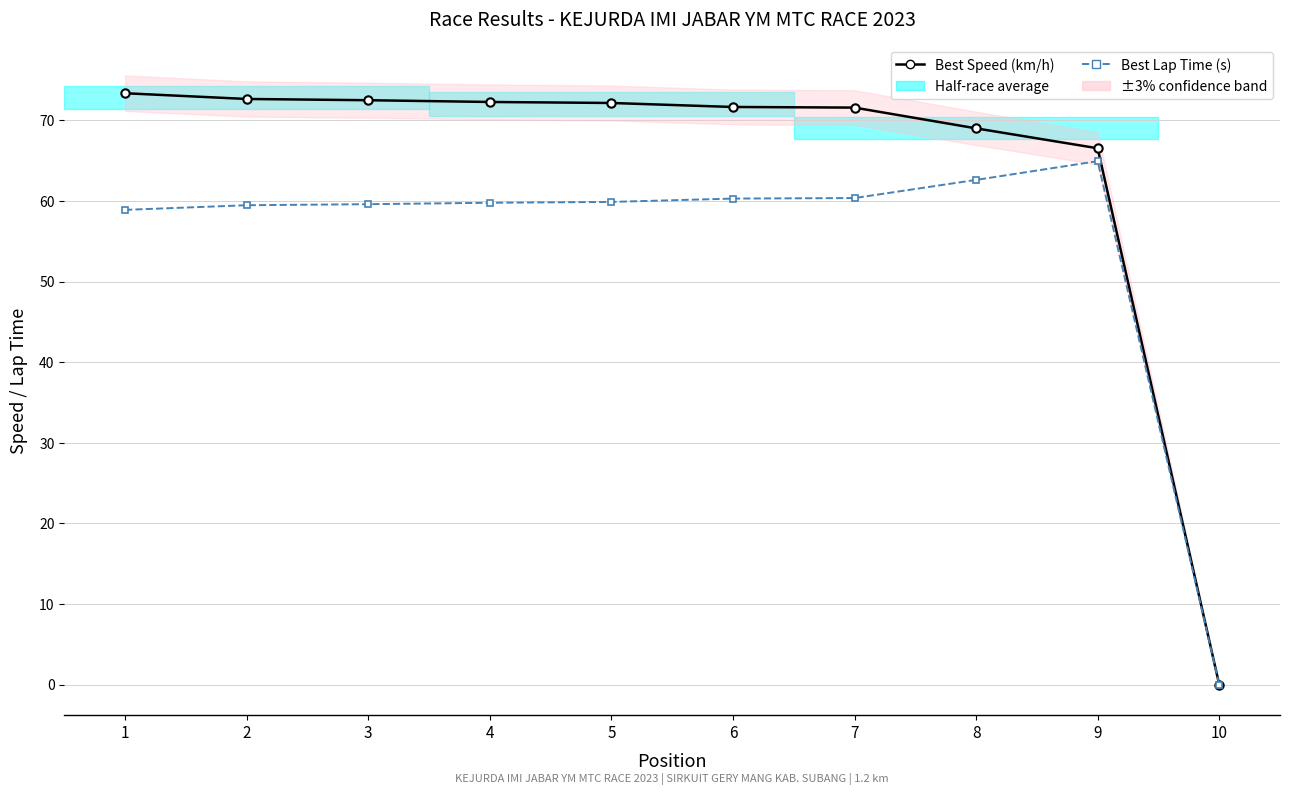

Which has a higher value, 9 or 6?

6